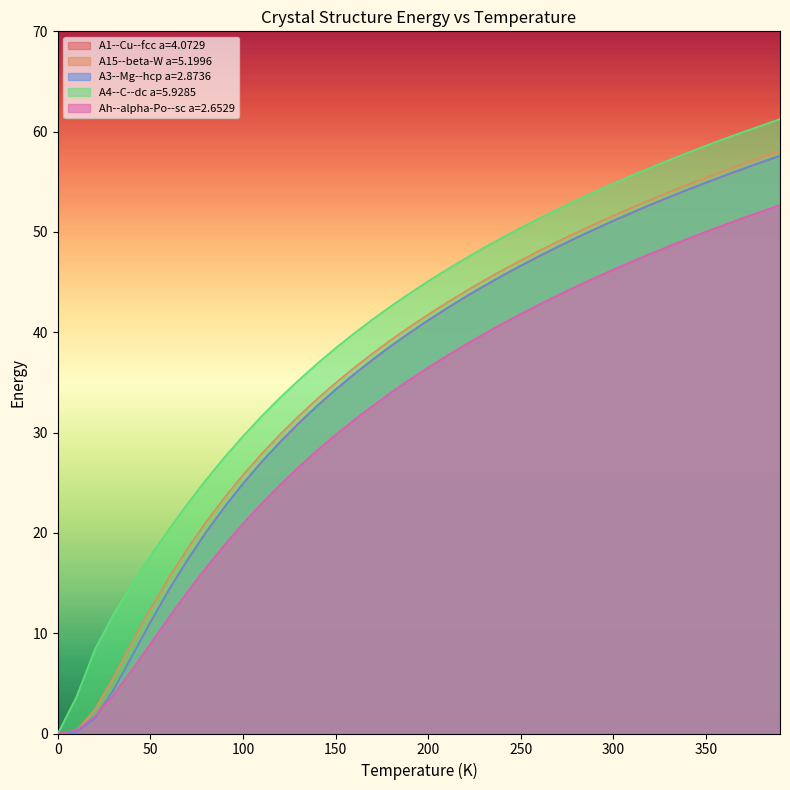

What are all the series names shown in the legend?

A1--Cu--fcc a=4.0729, A15--beta-W a=5.1996, A3--Mg--hcp a=2.8736, A4--C--dc a=5.9285, Ah--alpha-Po--sc a=2.6529